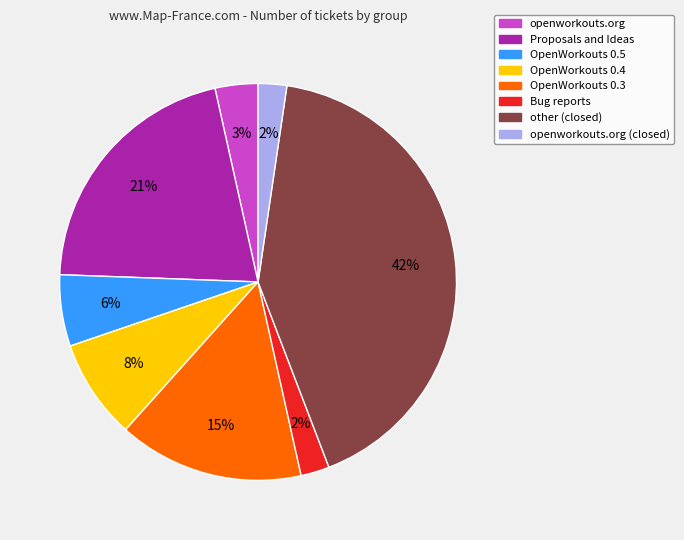

Which category has the biggest portion of the pie?

other (closed)